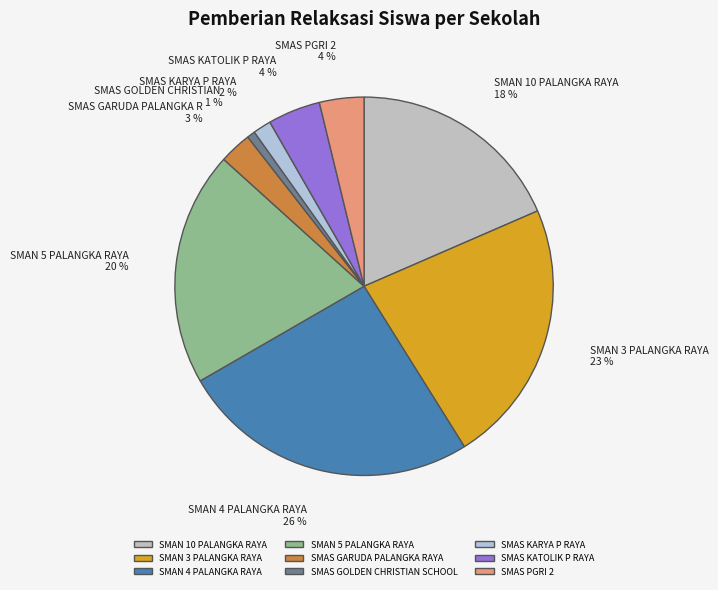

What is the largest slice in the pie chart?

SMAN 4 PALANGKA RAYA